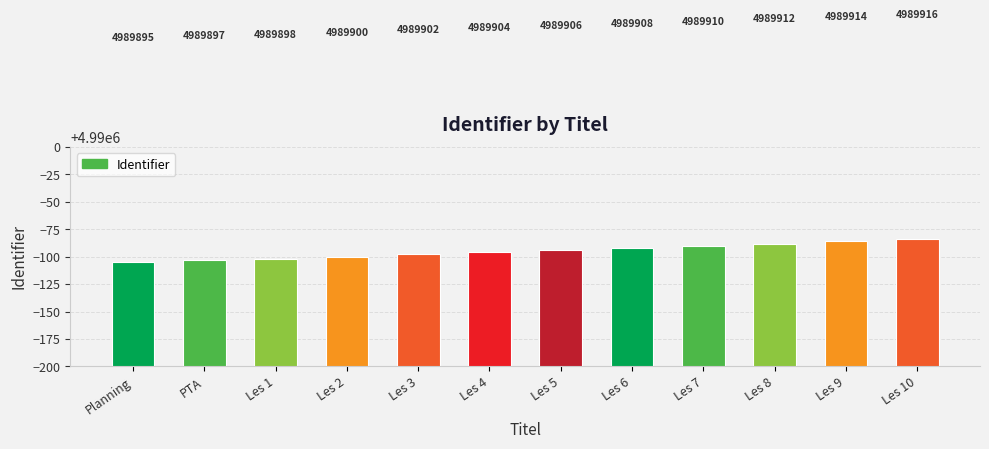

The chart shows a value of 1216983 at Les 10. True or false?

False